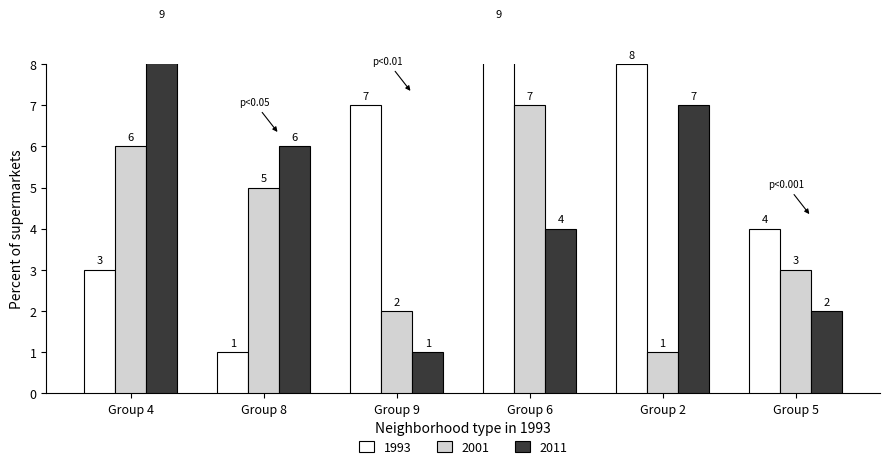

Count the number of categories in the chart.

6